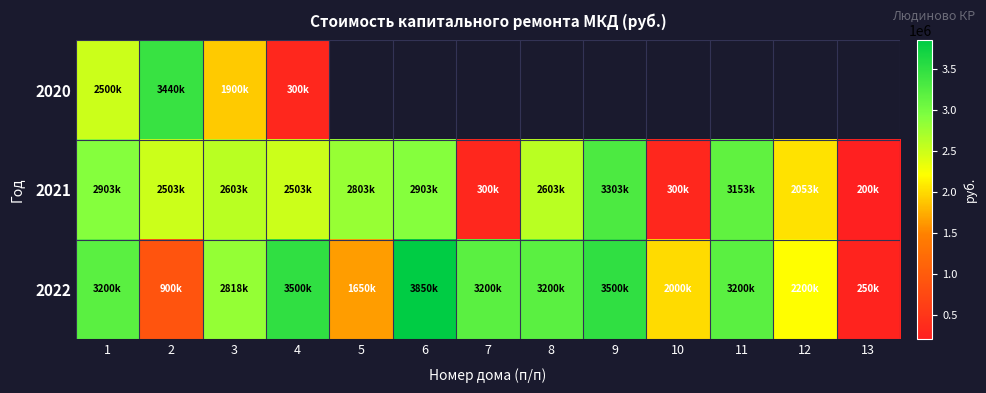

What is the difference between the second highest and minimum values in the 2022 series?

3250000.0